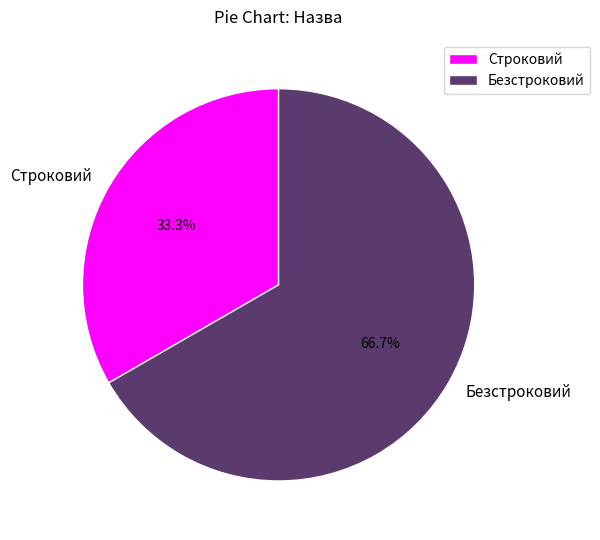

How many slices are in this pie chart?

2